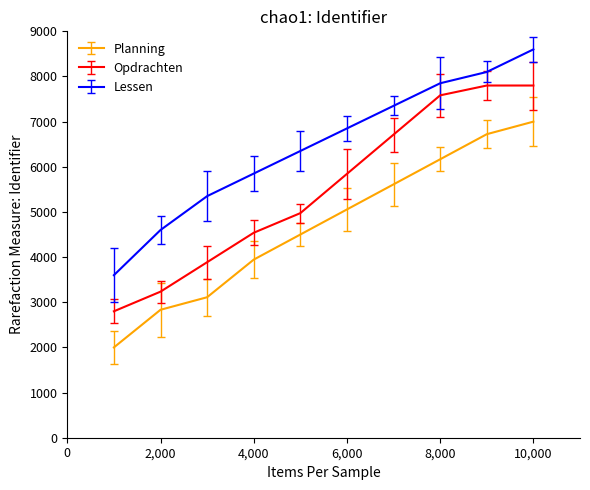

What is the lowest value of the Lessen series?

3600.0